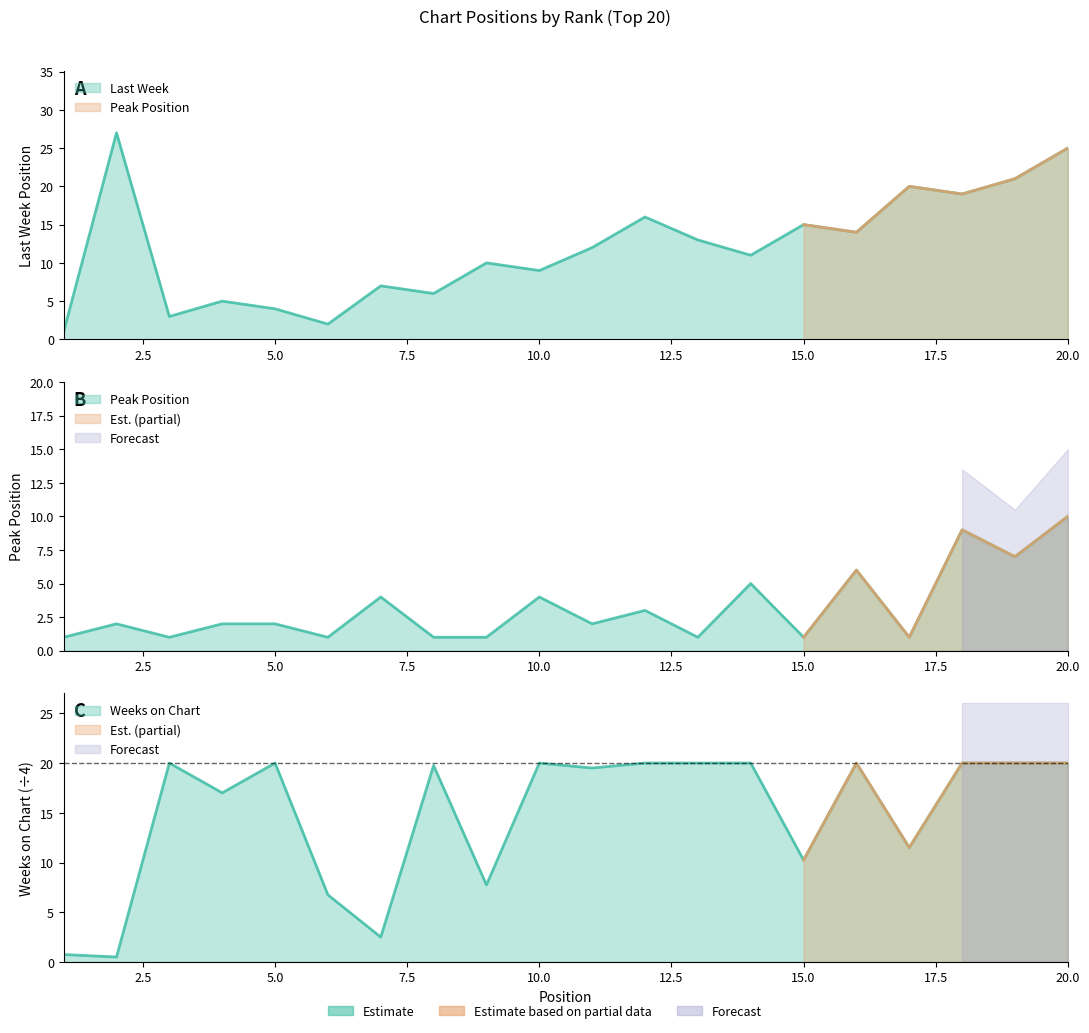

What is the sum of the Last Week values at 20 and 12?

41.0